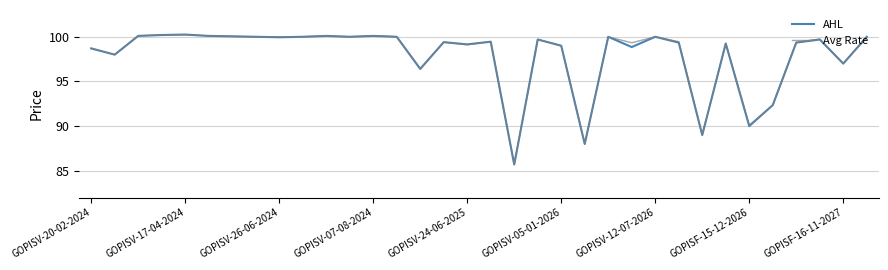

What is the maximum value for Avg Rate?

100.2